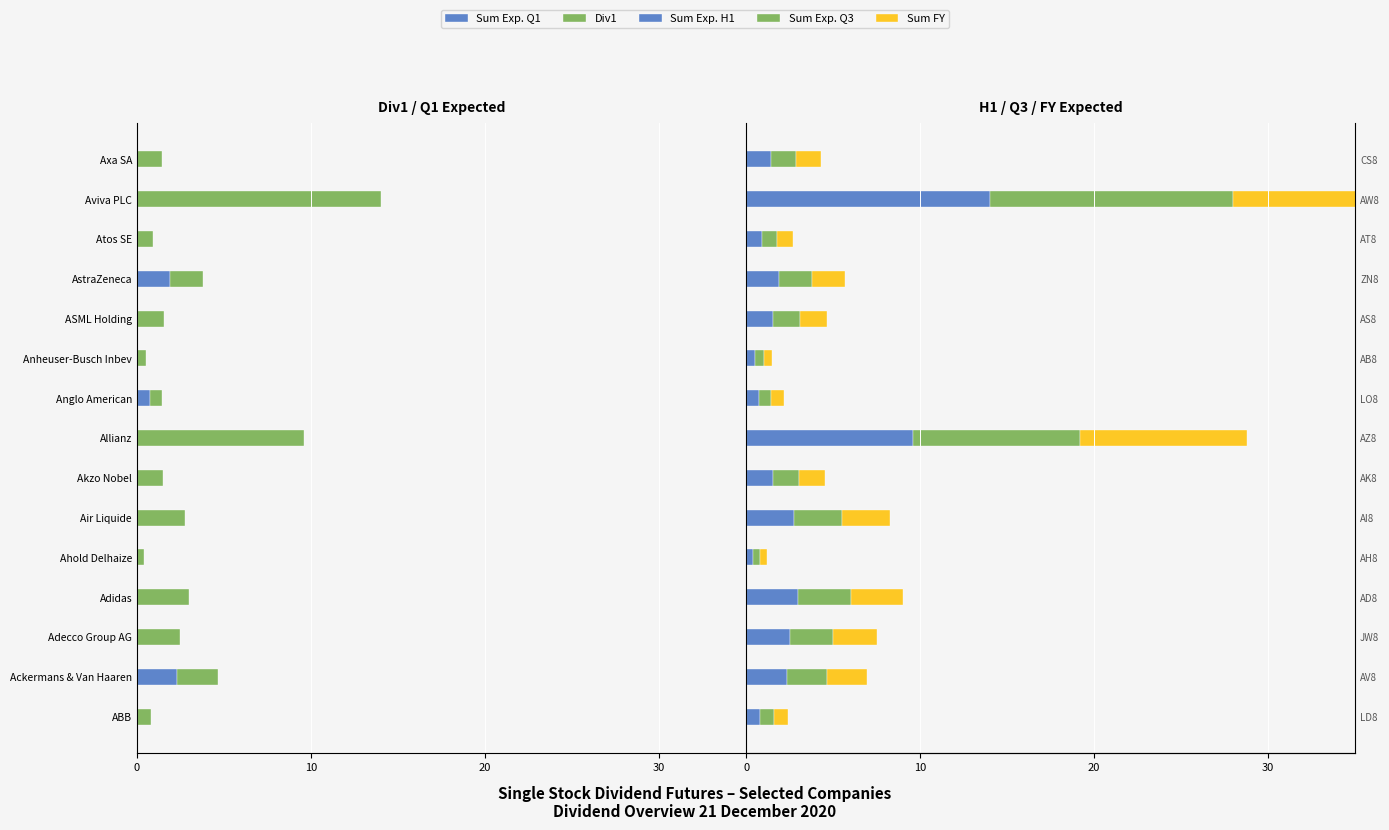

Is the value of Sum Exp. H1 at Axa SA greater than the value of Sum Exp. Q3 at AstraZeneca?

No